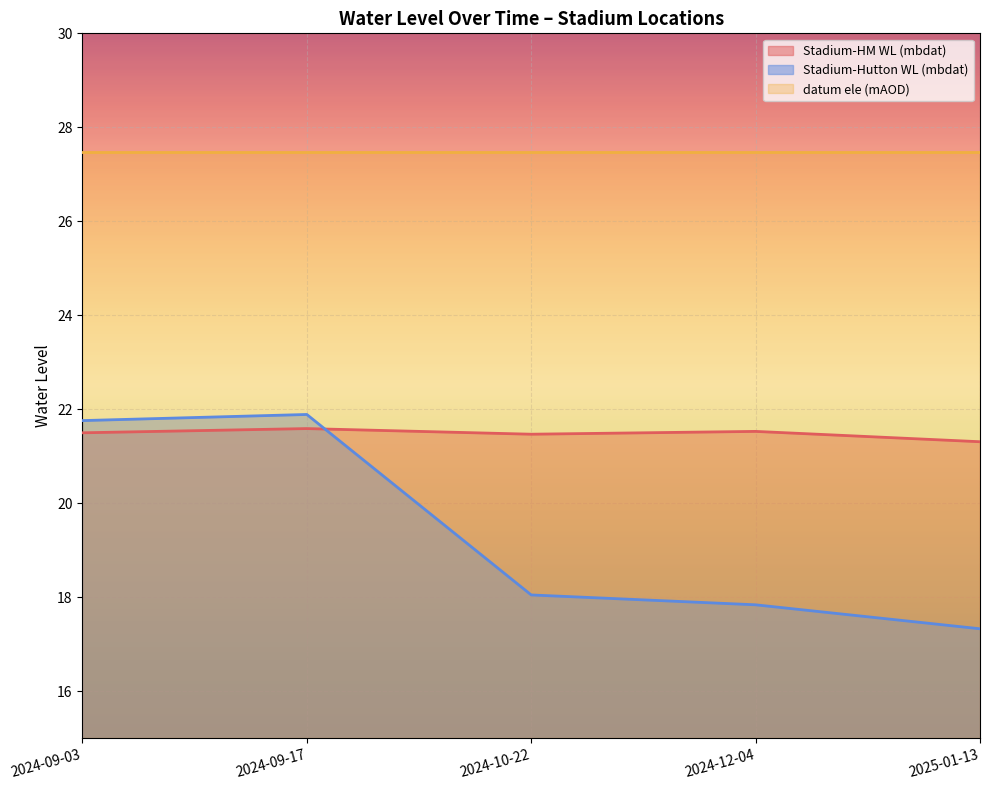

Is it true that Stadium-Hutton WL (mbdat) equals 21.9 at 2024-09-17?

True